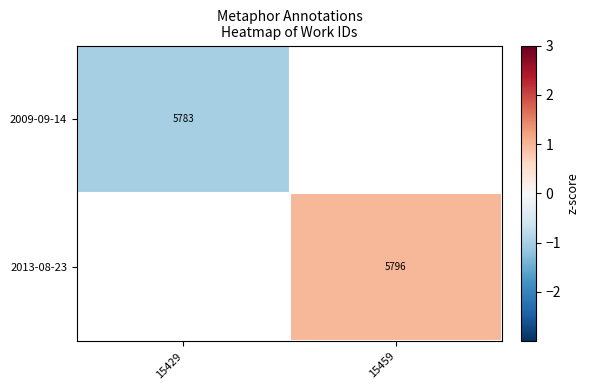

What is the minimum value shown in the chart?

-1.0